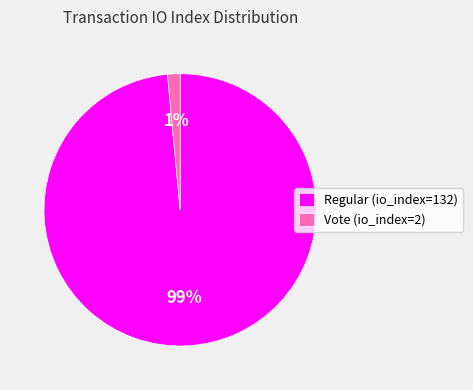

Which slice is the smallest?

Vote (io_index=2)